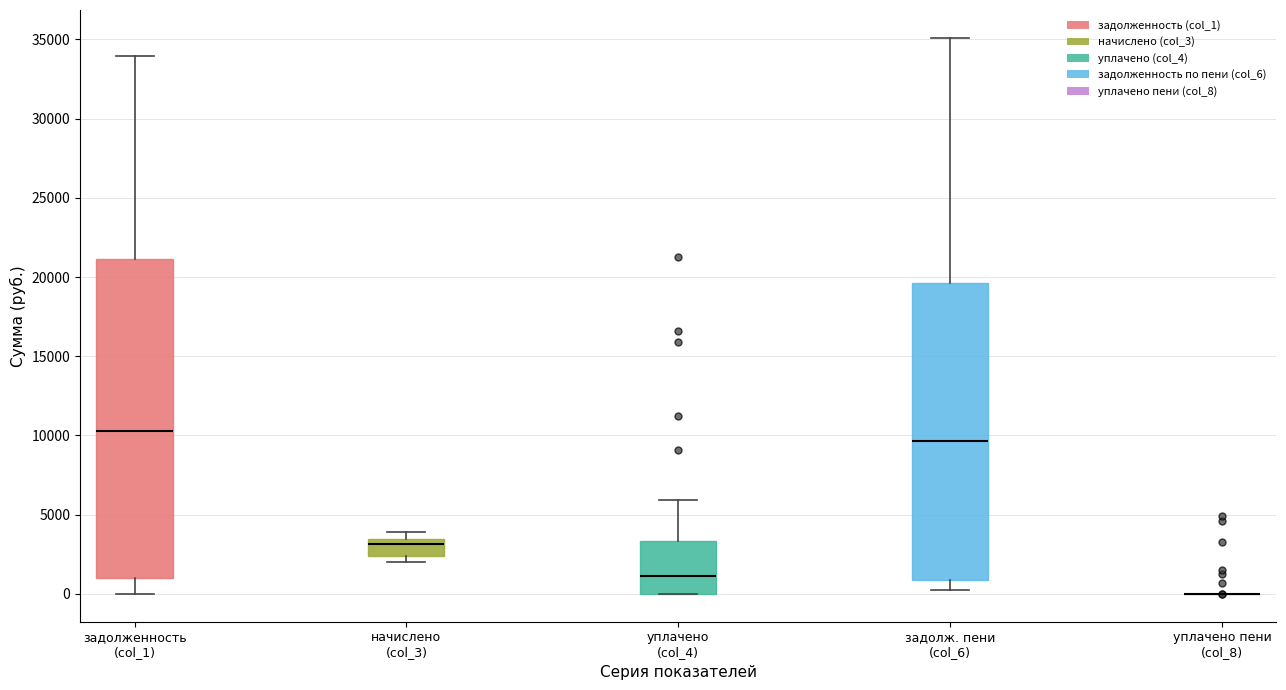

Which box is the tallest, from its lower edge to its upper edge?

задолженность (col_1)